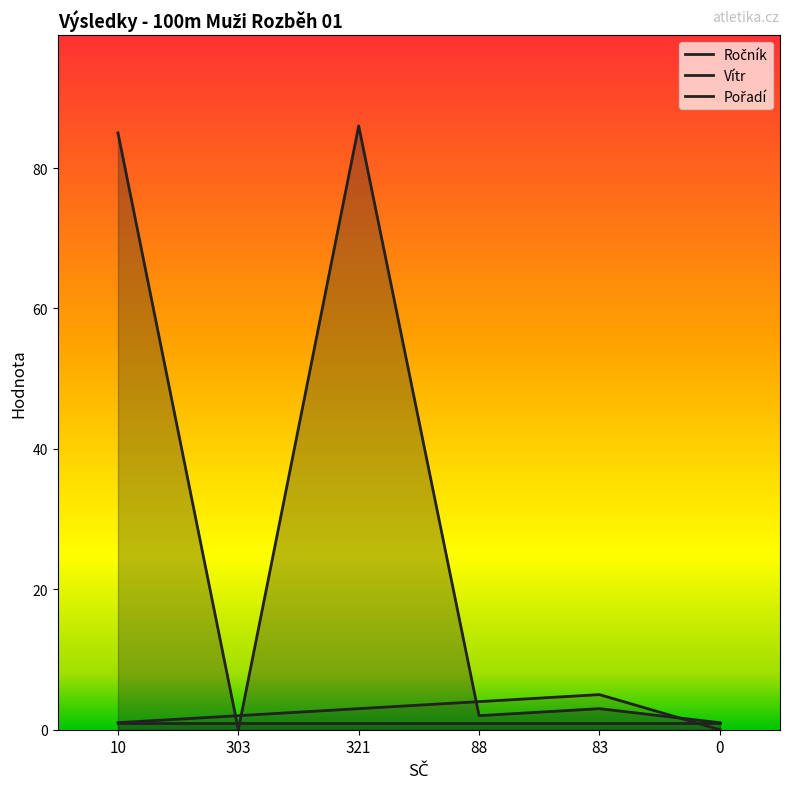

How many lines are shown in the chart?

3